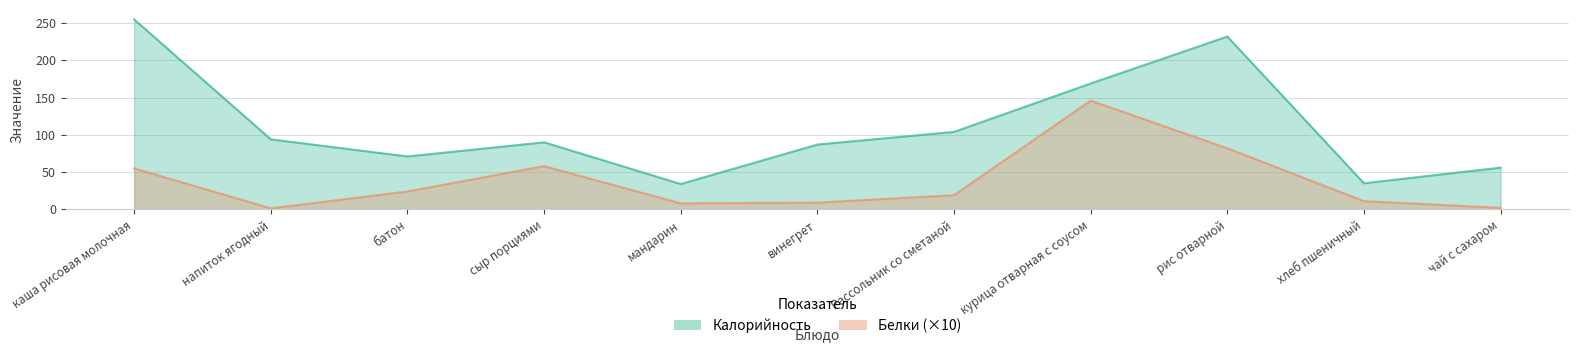

Reading left to right, list all the values displayed in this chart.

Калорийность: каша рисовая молочная=255.0	напиток ягодный=94.0	батон=71.0	сыр порциями=90.0	мандарин=34.0	винегрет=87.0	Рассольник со сметаной=104.0	курица отварная с соусом=169.0	рис отварной=232.0	хлеб пшеничный=35.0	чай с сахаром=56.0
Белки: каша рисовая молочная=55.0	напиток ягодный=1.3	батон=24.0	сыр порциями=58.0	мандарин=8.0	винегрет=9.0	Рассольник со сметаной=19.0	курица отварная с соусом=146.0	рис отварной=82.0	хлеб пшеничный=11.0	чай с сахаром=2.0